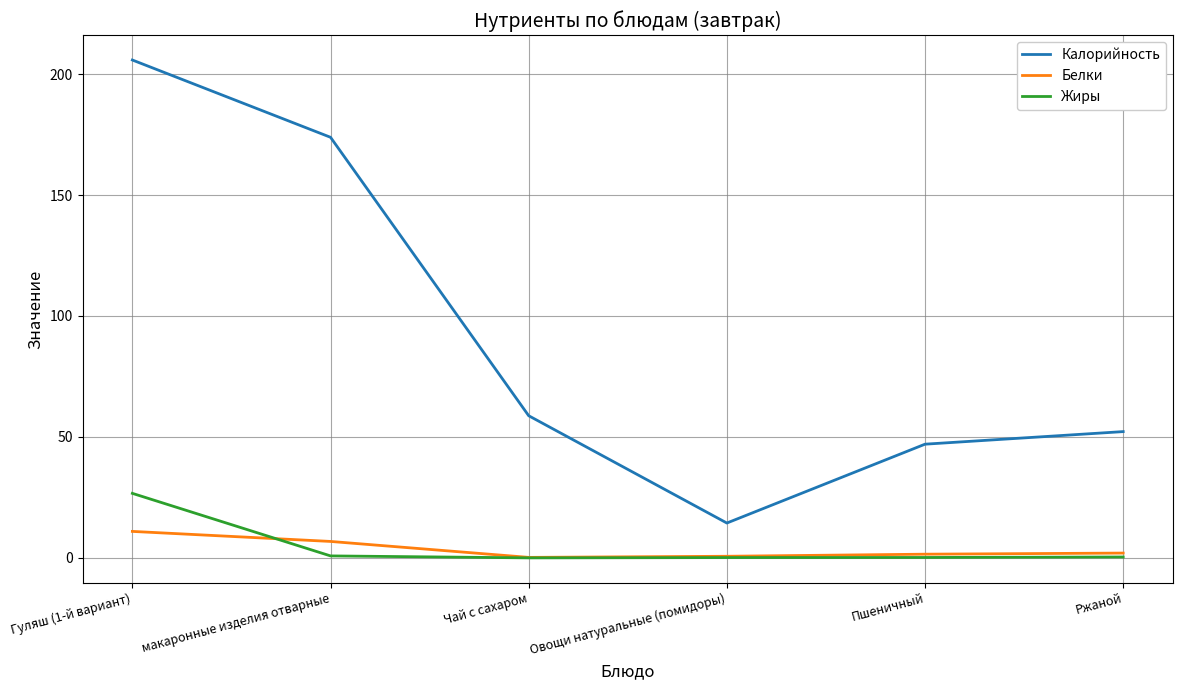

True or false: Калорийность has a value of 19.7 at Чай с сахаром.

False